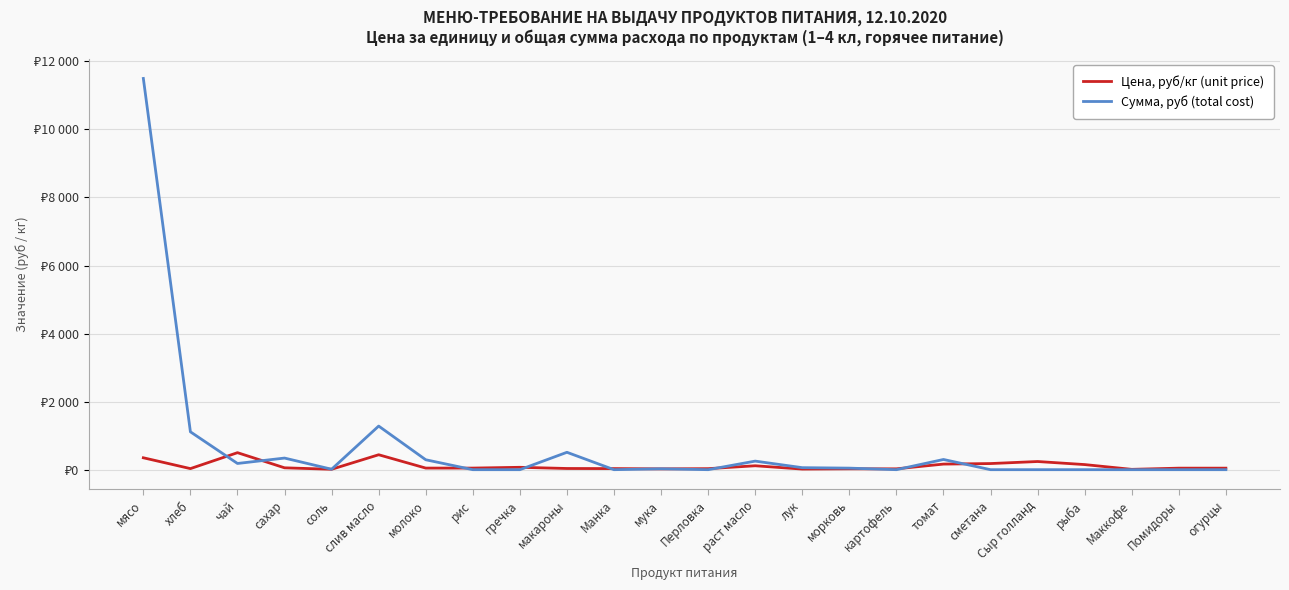

What are all the series names shown in the legend?

Цена, руб/кг (unit price), Сумма, руб (total cost)